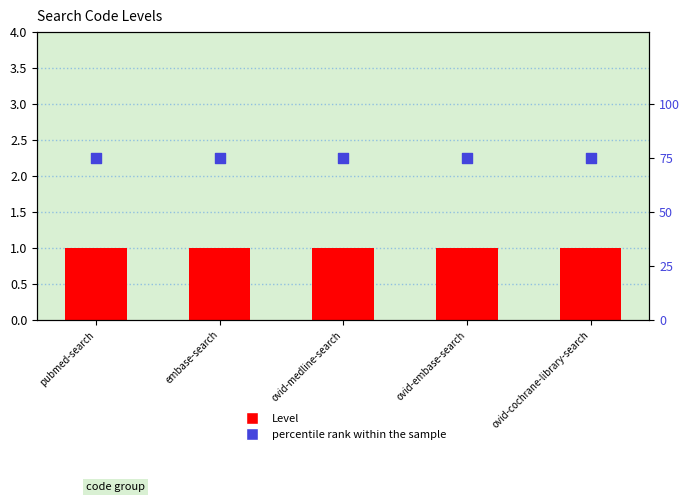

What are all the series names shown in the legend?

Level, percentile rank within the sample